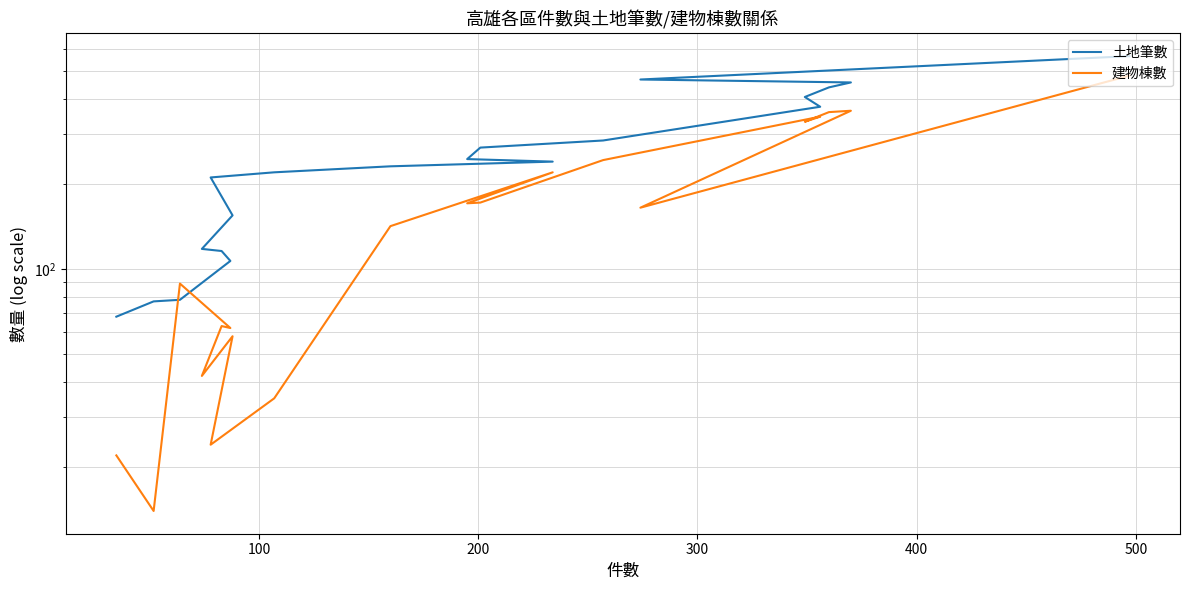

In 建物棟數, how many points are higher than both neighbors (excluding endpoints)?

6